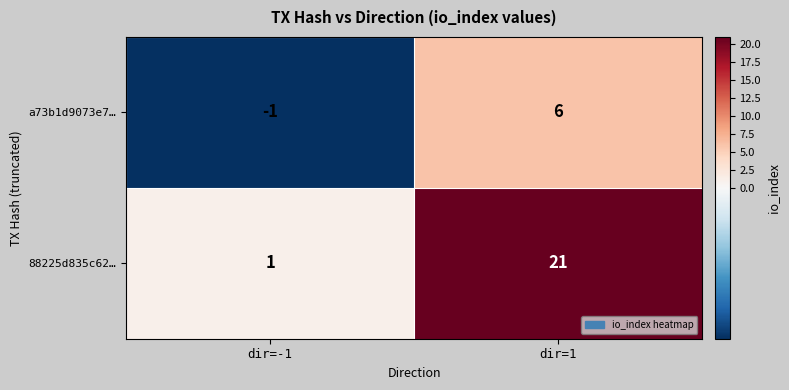

Reading left to right, list all the values displayed in this chart.

a73b1d9073e7…: -1	6
88225d835c62…: 1	21